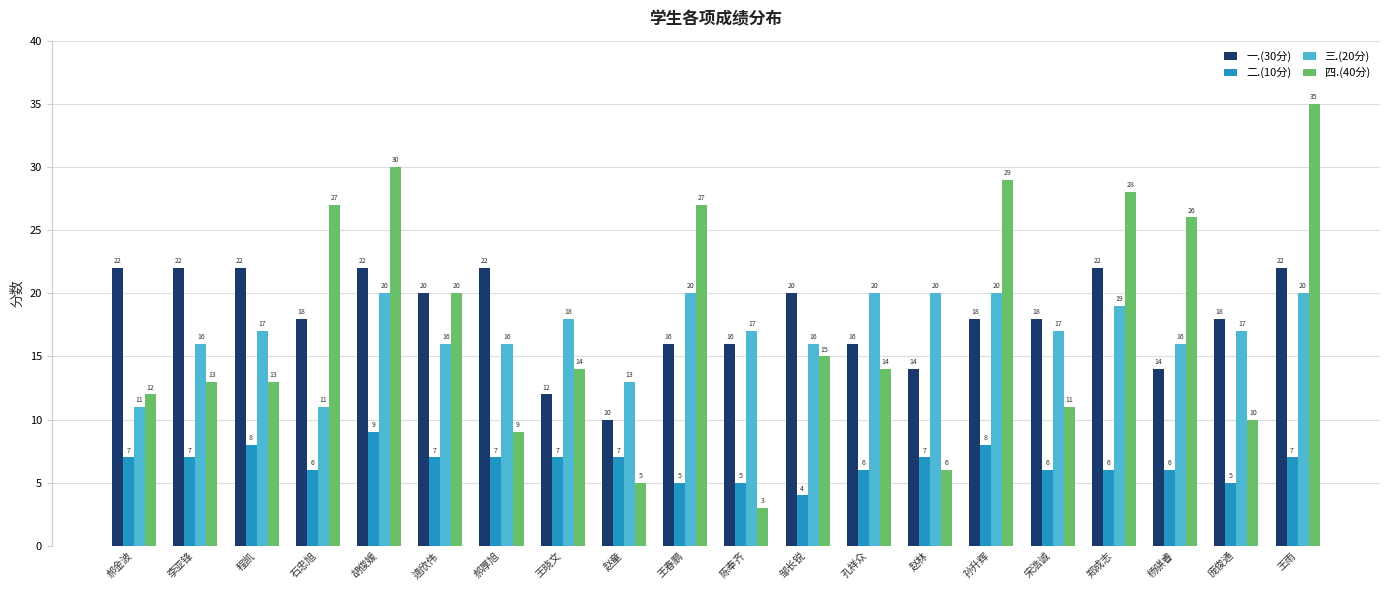

Which label corresponds to the largest value in the chart?

王雨